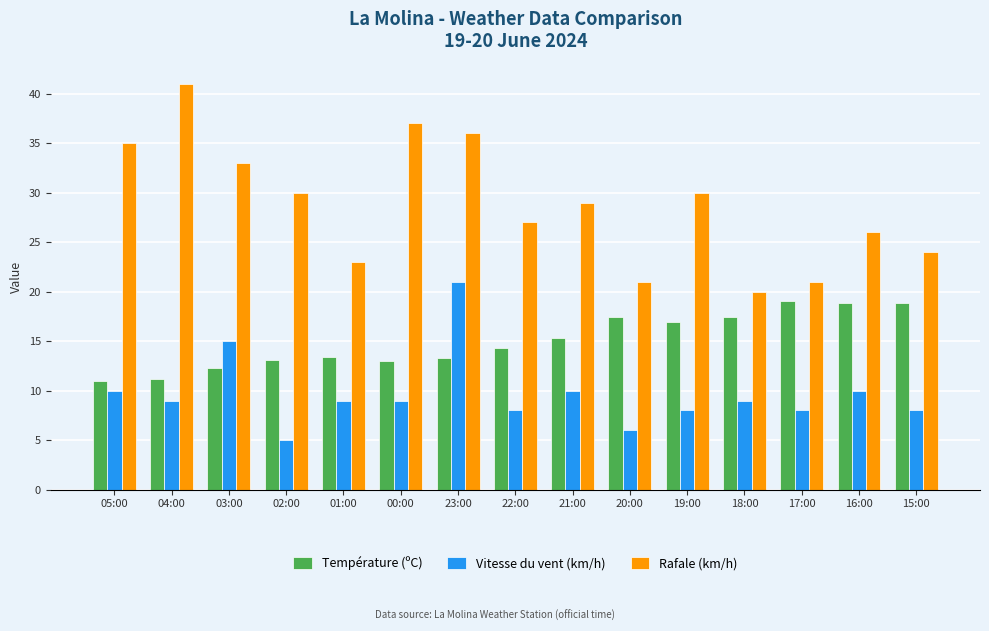

Where is Température (ºC) nearest to the value 15?

21:00